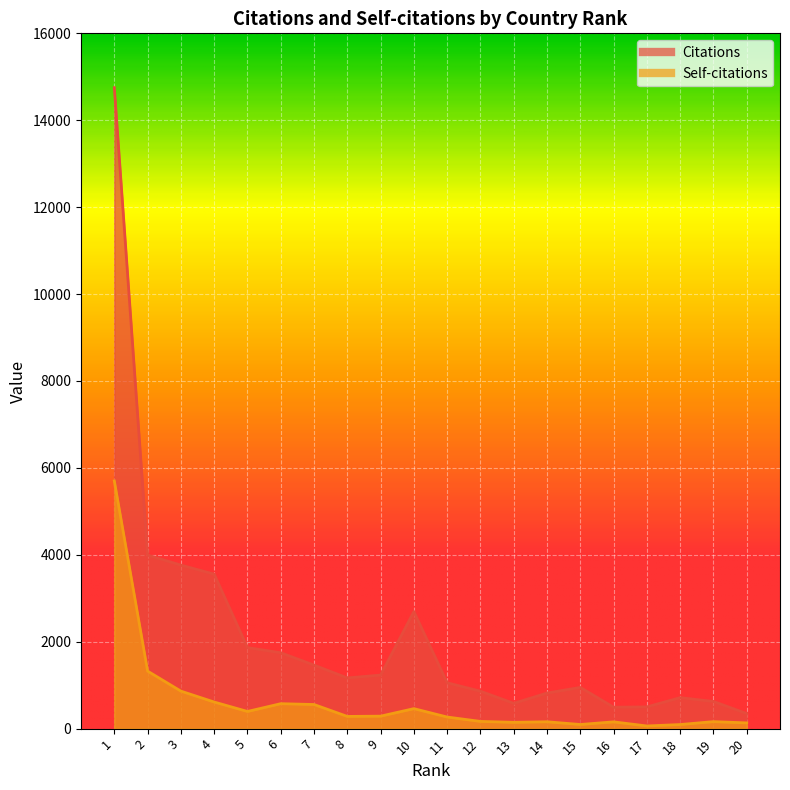

Is it true that Self-citations equals 118 at 5?

False